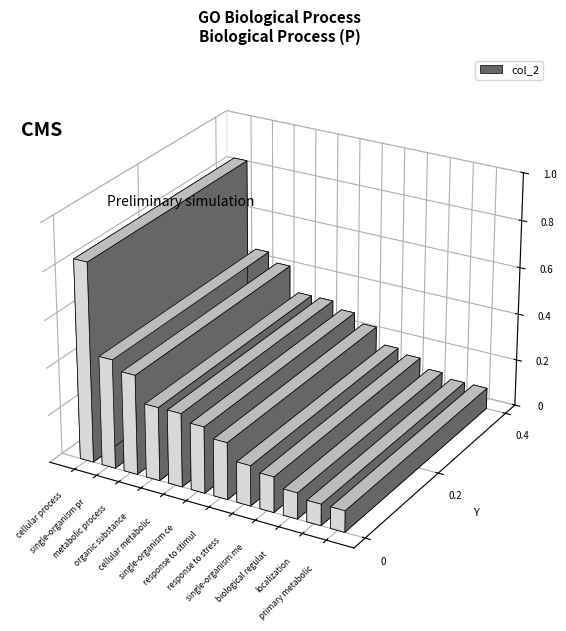

The chart shows a value of 0.0 at localization. True or false?

False